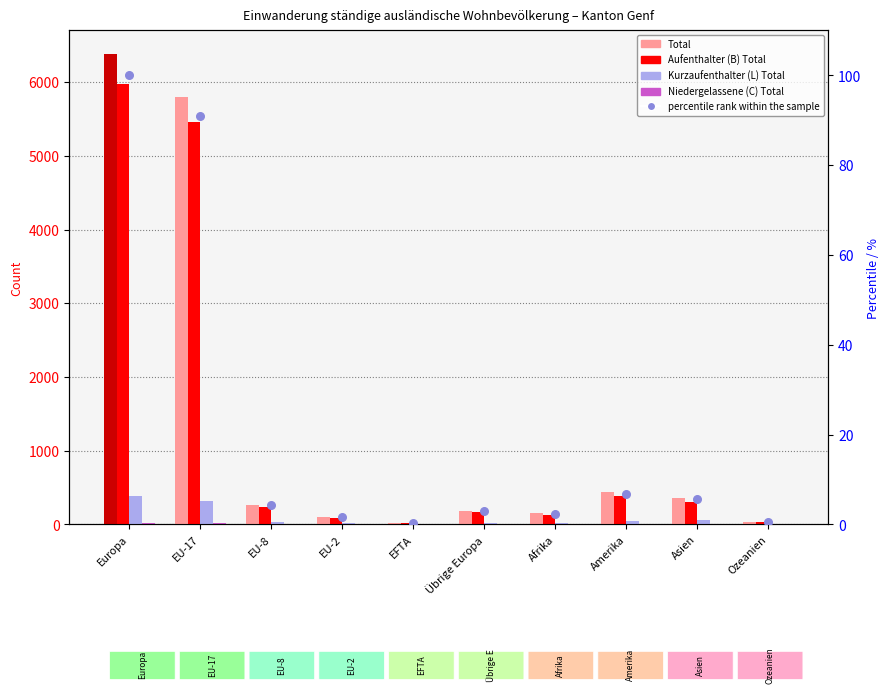

Is the value of Total at EFTA greater than the value of Niedergelassene (C) Total at EFTA?

Yes